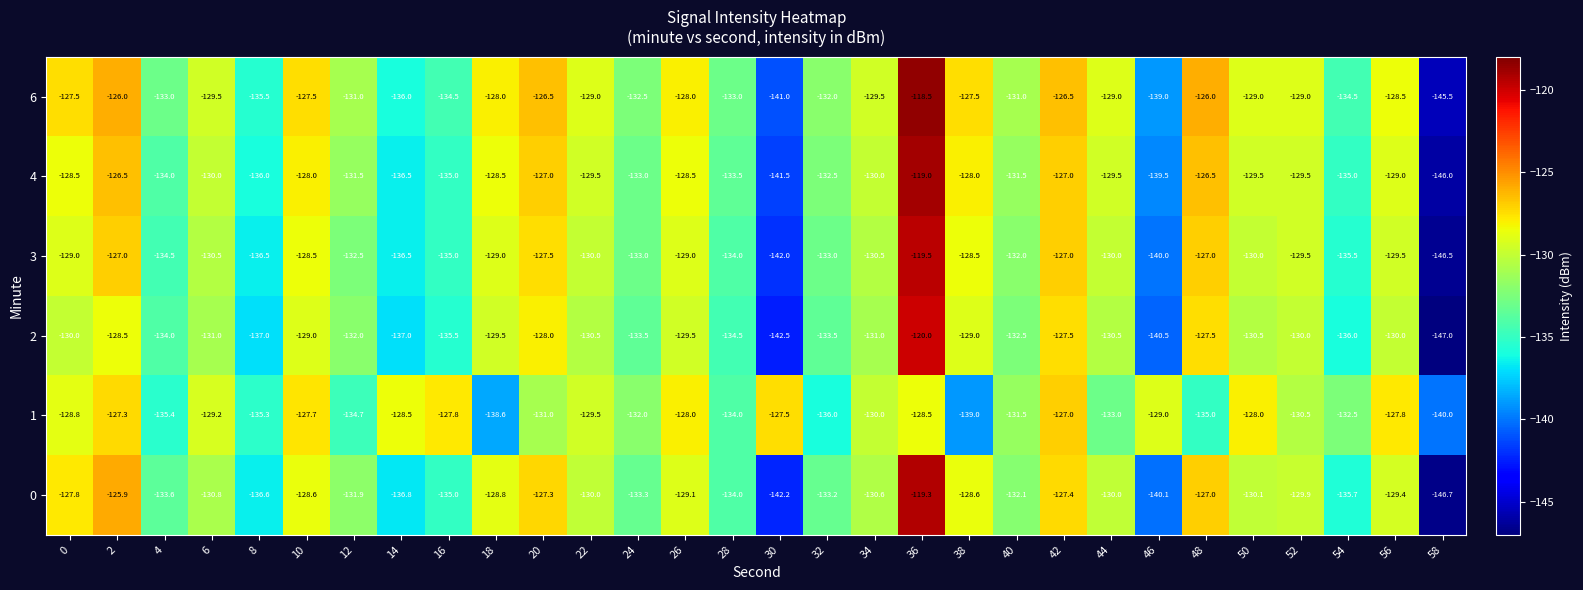

Which label corresponds to the largest value in the chart?

36